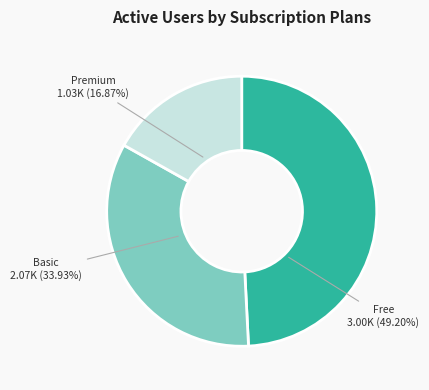

To the nearest percent, what is the difference between the largest and smallest slice percentages?

32%